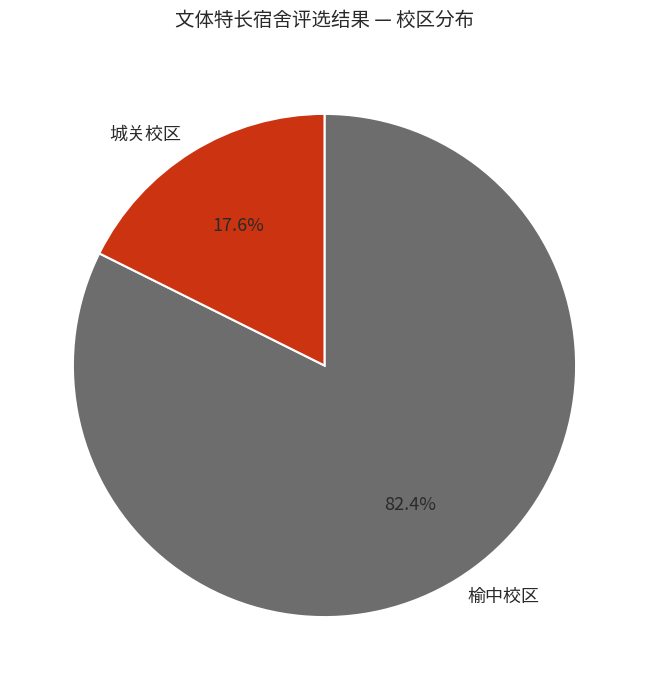

What is the total percentage of 榆中校区 and 城关校区?

100.0%